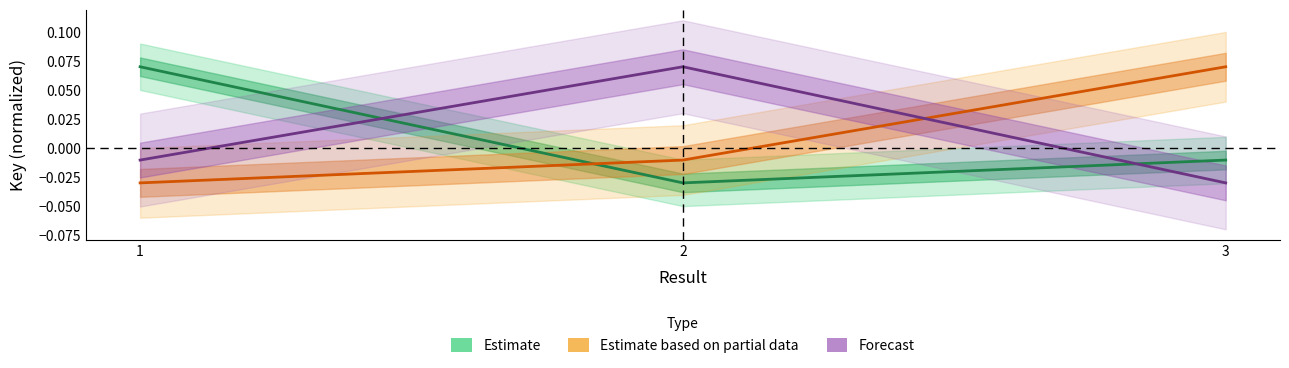

Does the chart have visible grid lines?

No